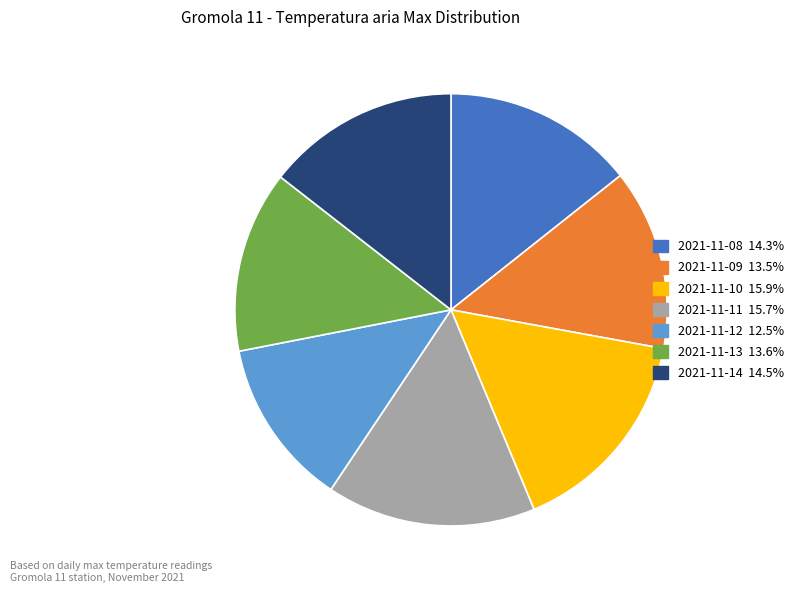

Between 2021-11-11 and 2021-11-12, which is larger?

2021-11-11